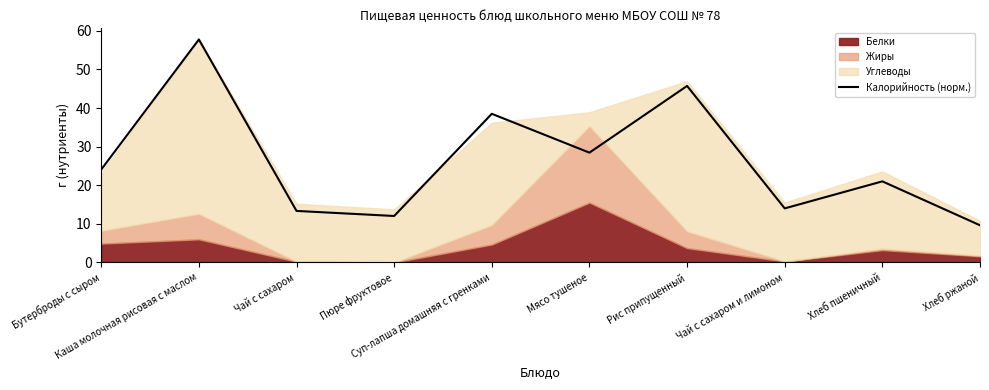

What is the difference between the second highest and second lowest values?

33.7